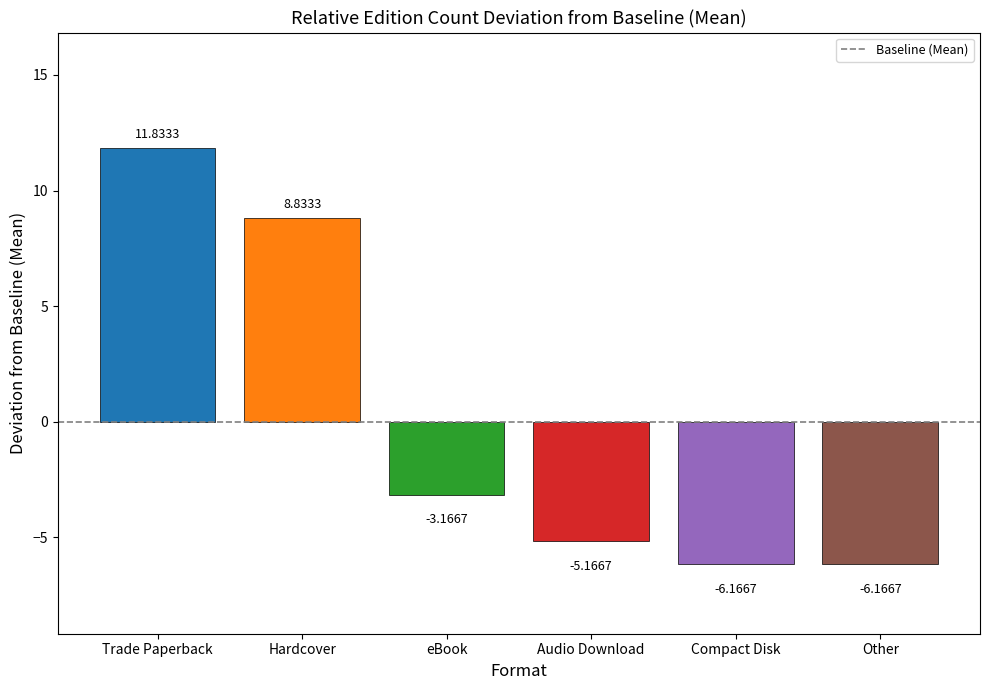

Where does the data first go above -3?

Trade Paperback